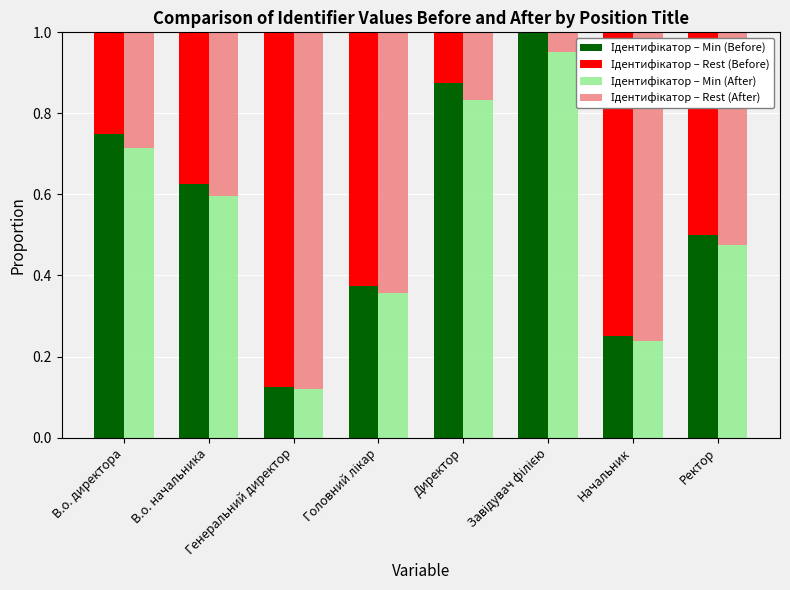

What is the total value across all series at В.о. начальника?

2.0